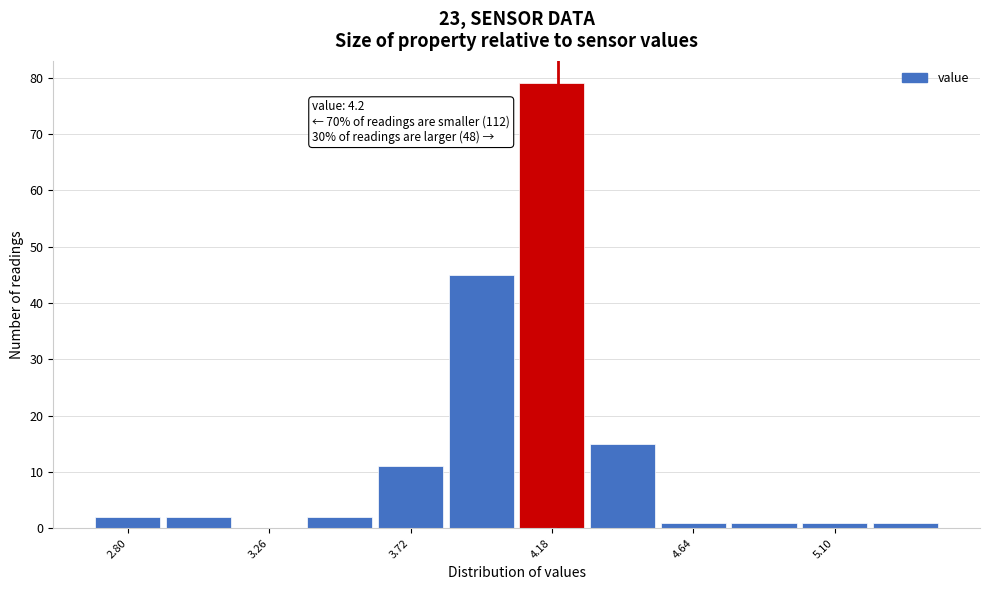

Over which range of the x-axis is the bar tallest?

4.065 to 4.295